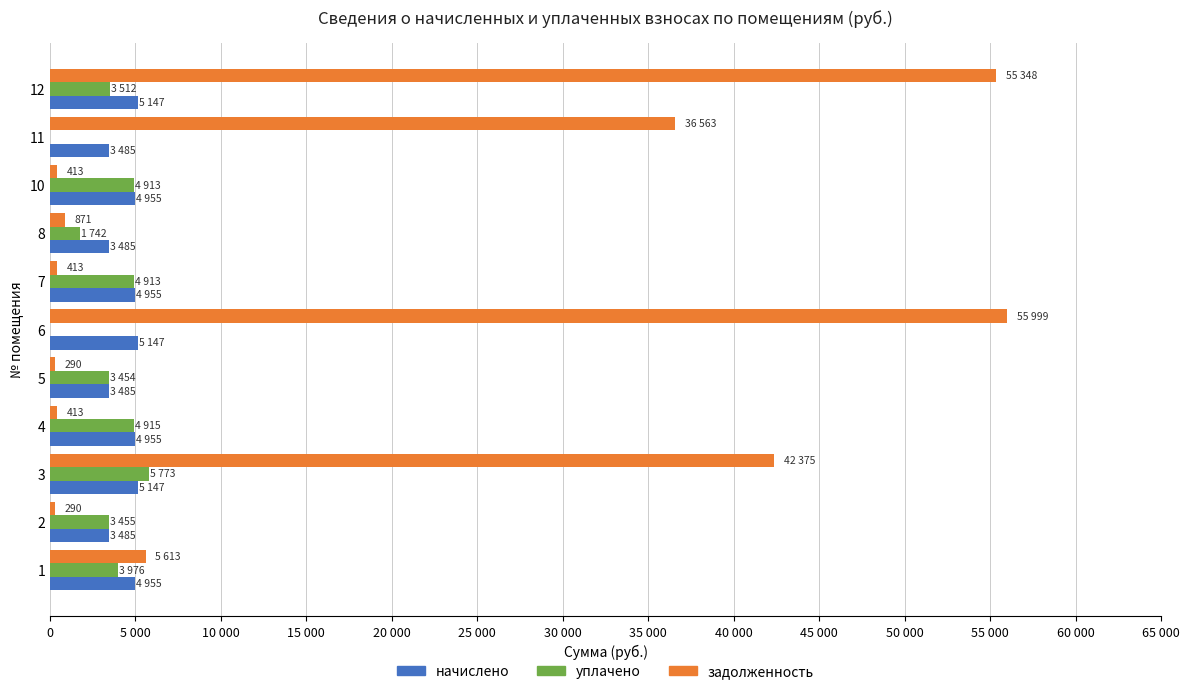

What are all the series names shown in the legend?

начислено, уплачено, задолженность